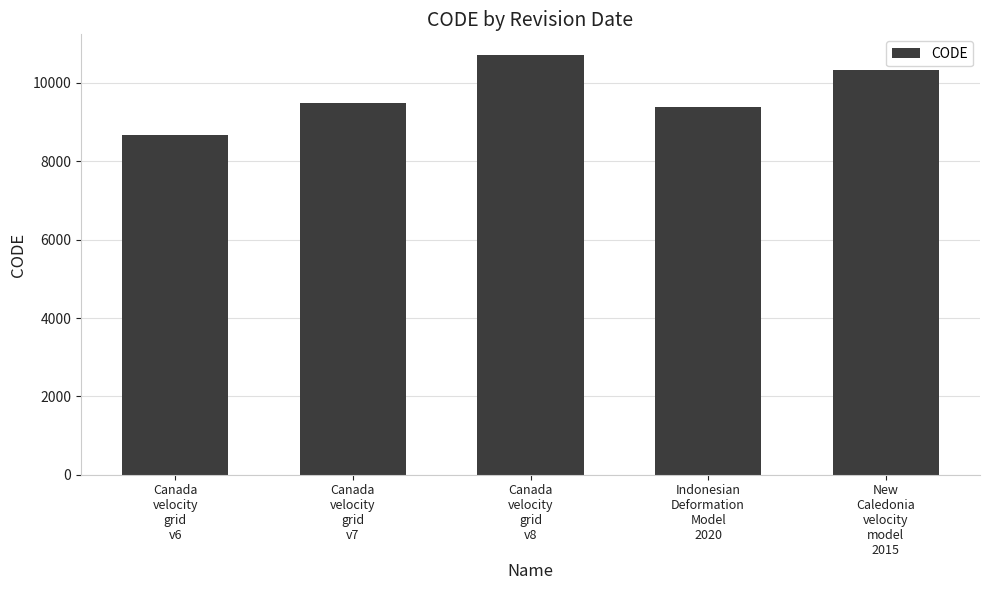

Reading left to right, list all the values displayed in this chart.

Canada
velocity
grid
v6=8676	Canada
velocity
grid
v7=9483	Canada
velocity
grid
v8=10707	Indonesian
Deformation
Model
2020=9375	New
Caledonia
velocity
model
2015=10323